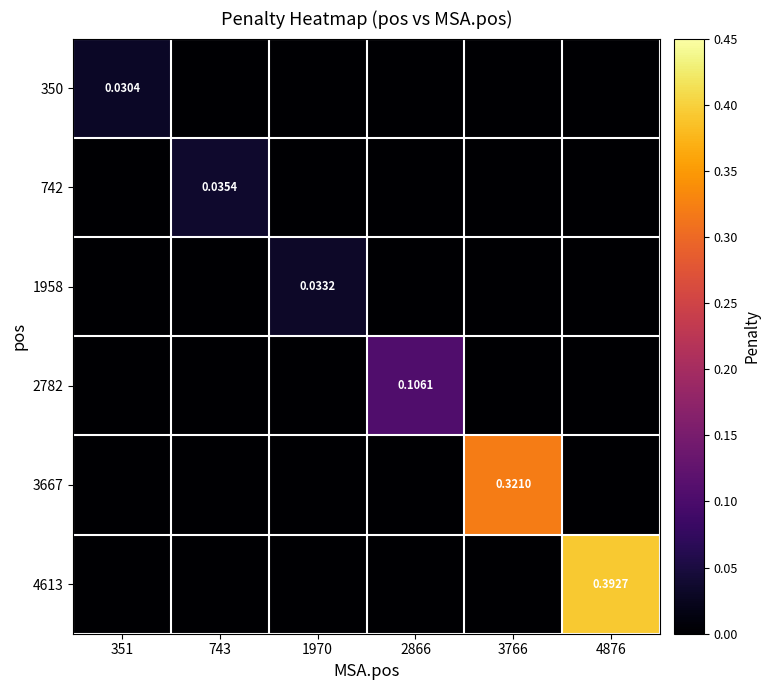

What is the maximum value for 3667?

0.3